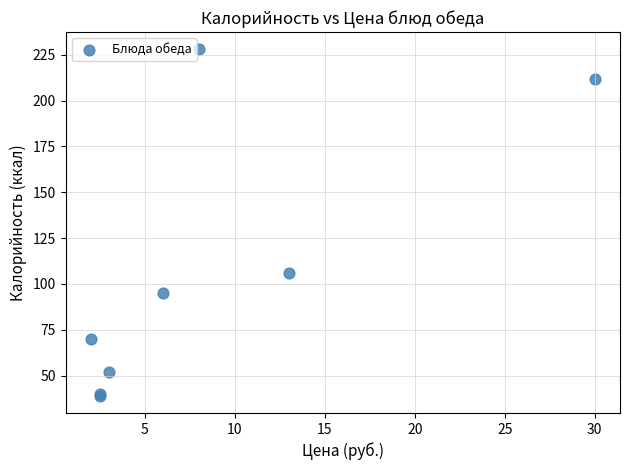

What Y value in the scatter plot is closest to 133?

106